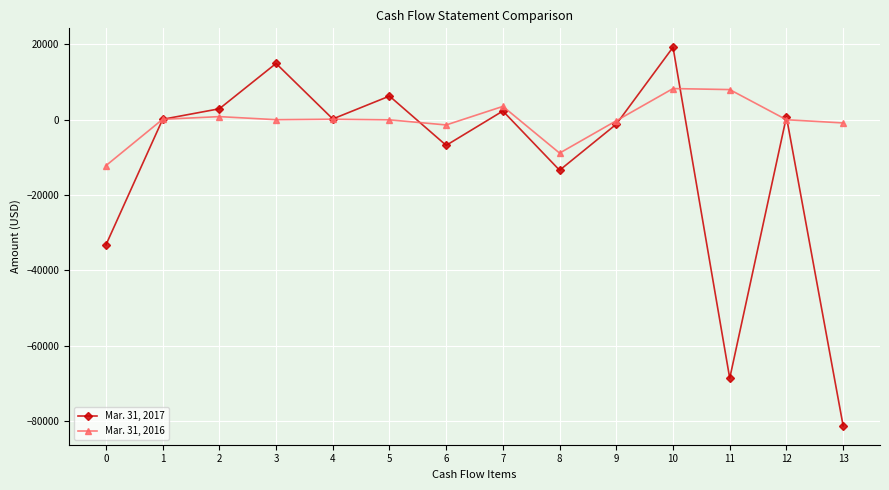

Is the value of Mar. 31, 2017 at 6 greater than the value of Mar. 31, 2016 at 8?

Yes